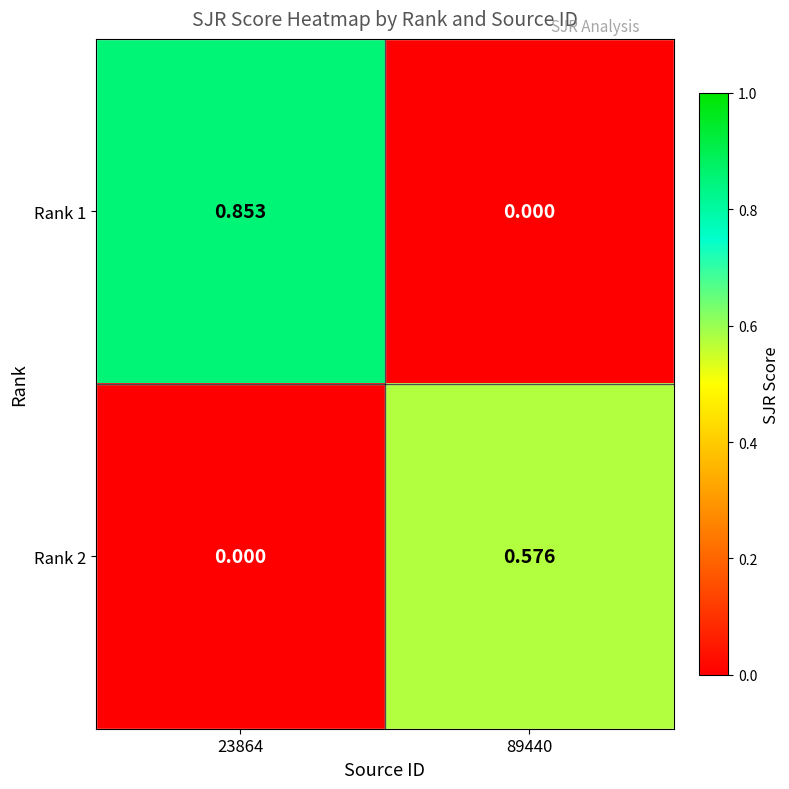

Is the value of Rank 2 at 89440 greater than the value of Rank 1 at 23864?

No